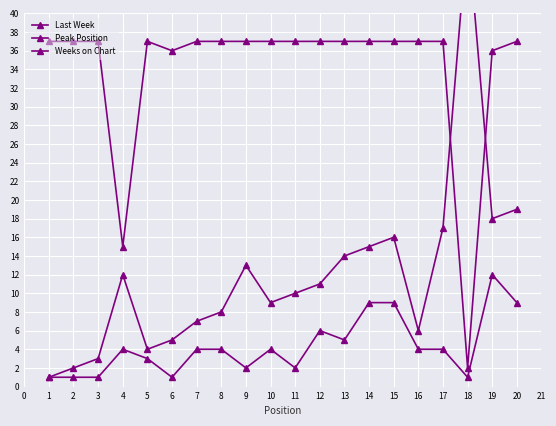

How many distinct data groups are displayed?

3